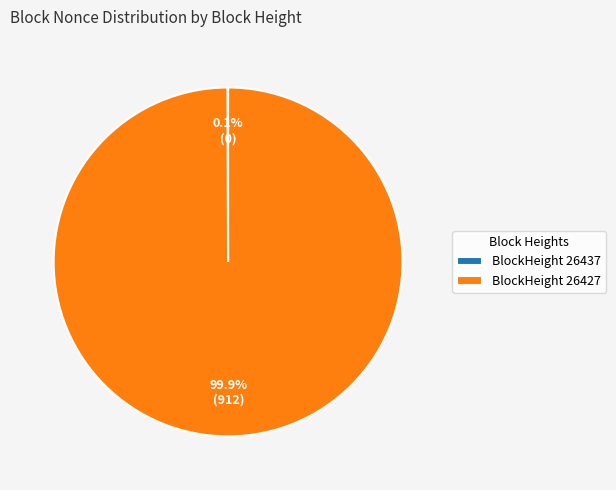

Which category accounts for the majority?

BlockHeight 26427